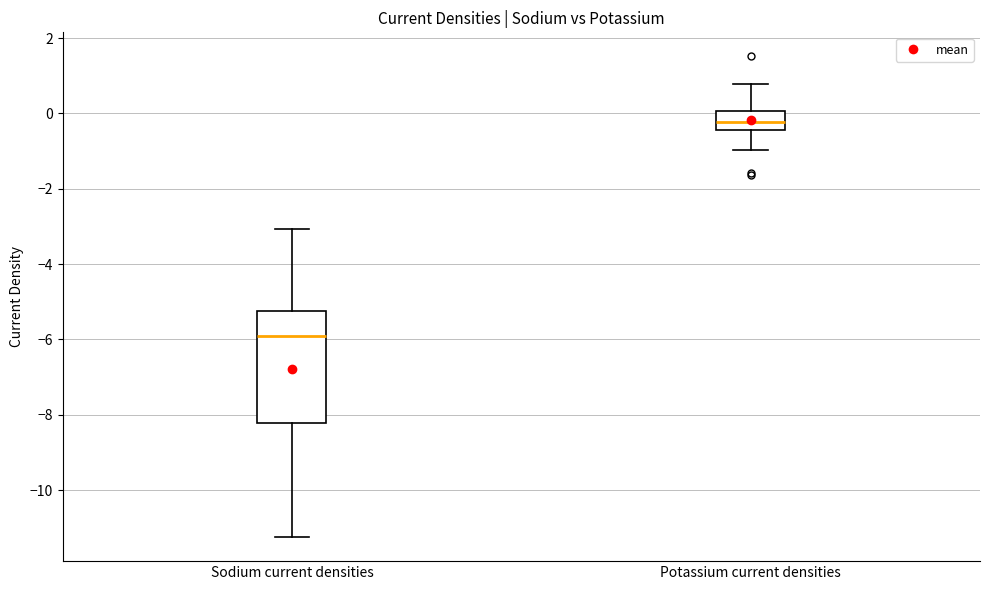

Reading left to right, transcribe this box plot: for each box, give where its median line is, the range the box spans, and where its two whiskers end, as read against the y-axis. The values are not printed on the chart, so give them approximately, as read against the axis.

Sodium current densities: median -6.0, box -8.2 to -5.2, whiskers -11.2 to -3.0
Potassium current densities: median -0.2, box -0.4 to 0.0, whiskers -1.0 to 0.8